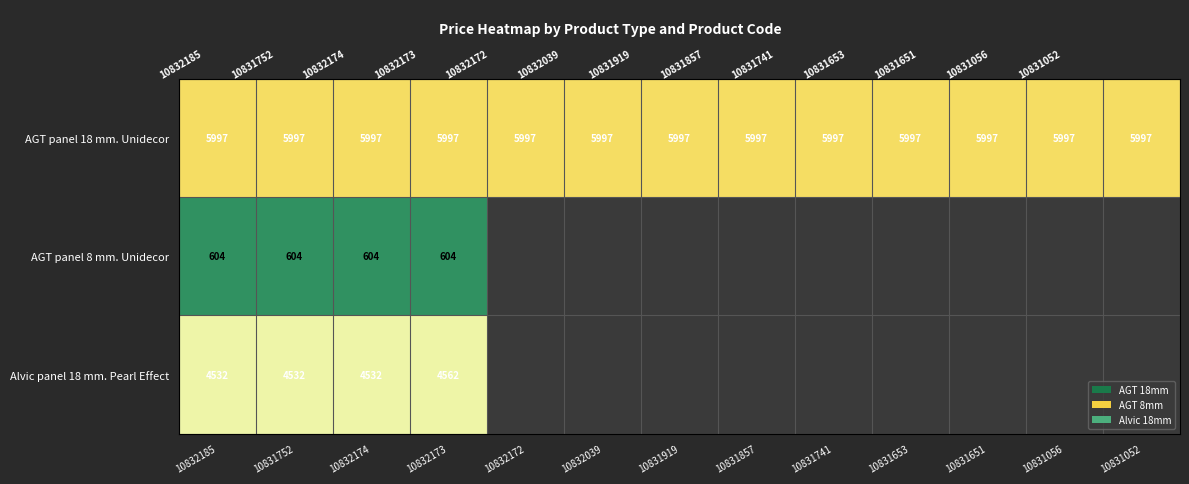

What is the highest value of the AGT panel 18 mm. Unidecor series?

5996.8